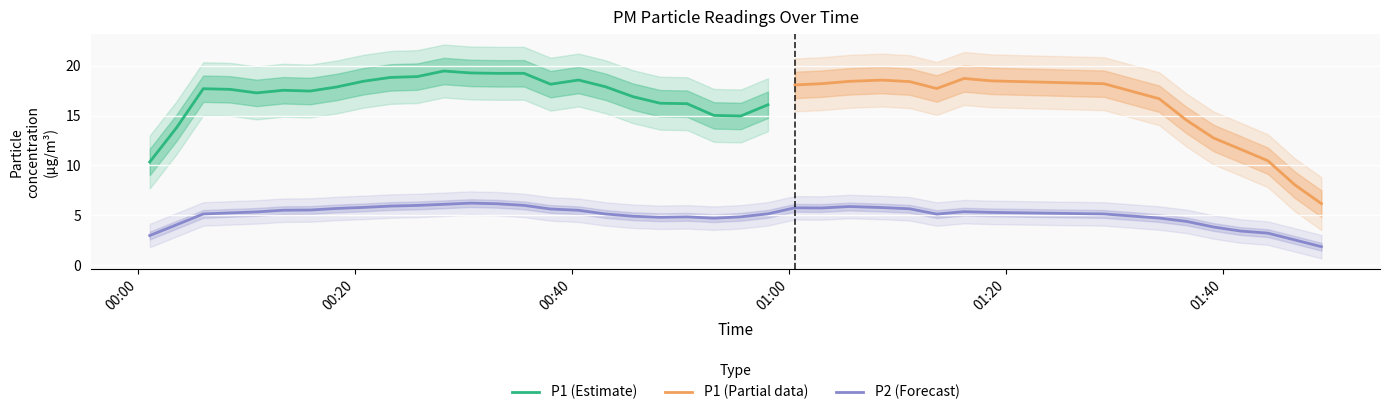

How many values in the P2 series exceed 5?

25